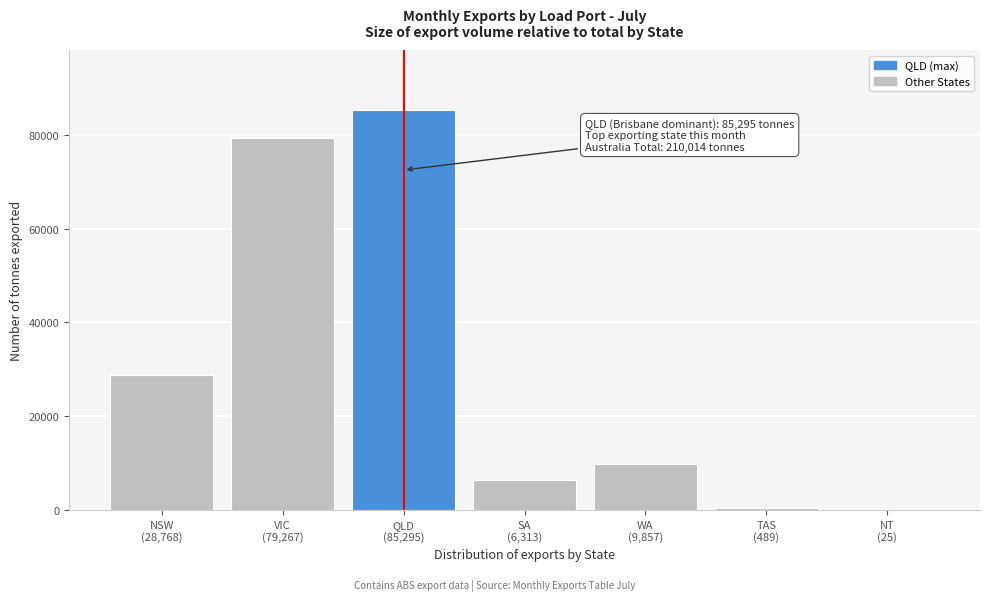

What is the sum of all values?

210014